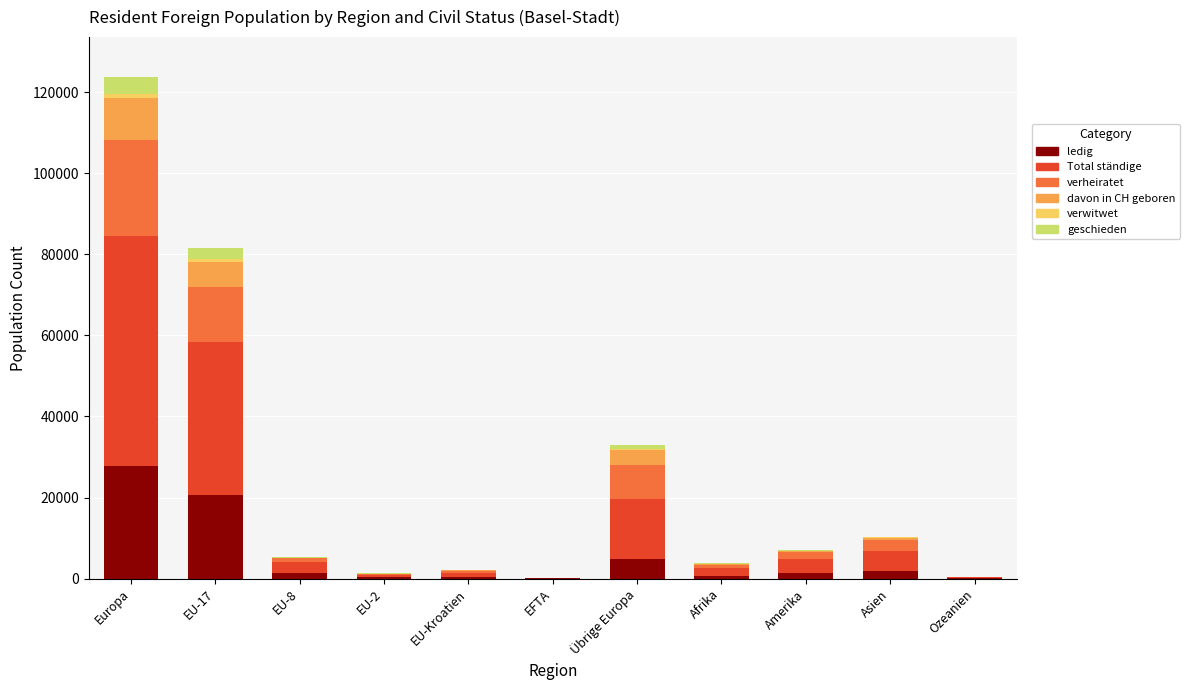

At which category is the sum across all series the highest?

Europa